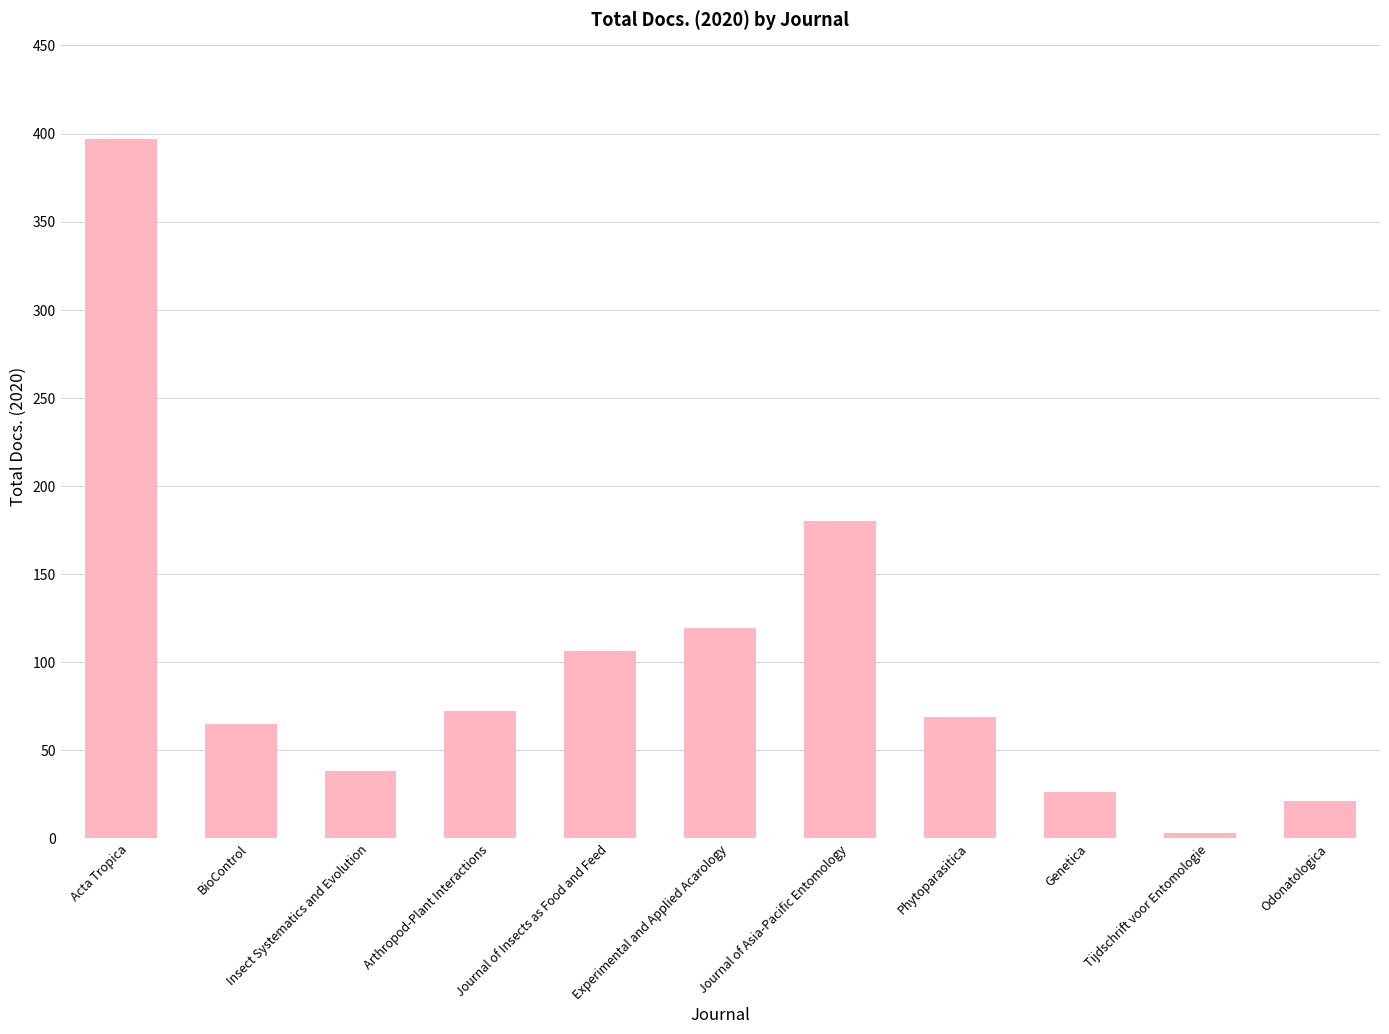

What is the smallest value displayed?

3